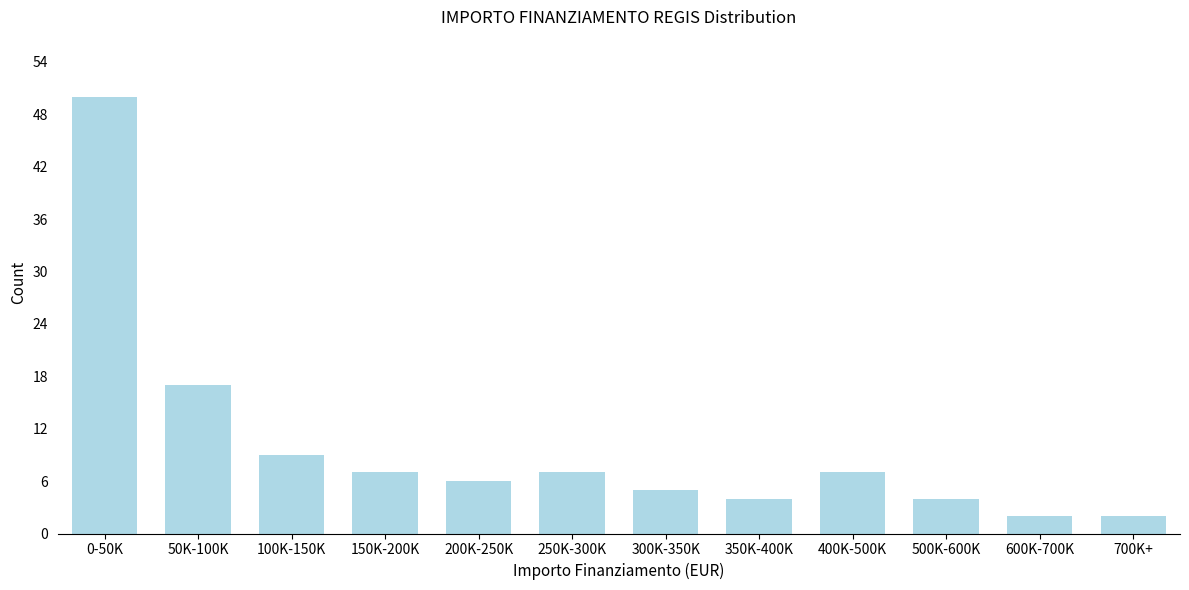

Reading right to left, transcribe all the data shown in this chart.

700K+=2	600K-700K=2	500K-600K=4	400K-500K=7	350K-400K=4	300K-350K=5	250K-300K=7	200K-250K=6	150K-200K=7	100K-150K=9	50K-100K=17	0-50K=50